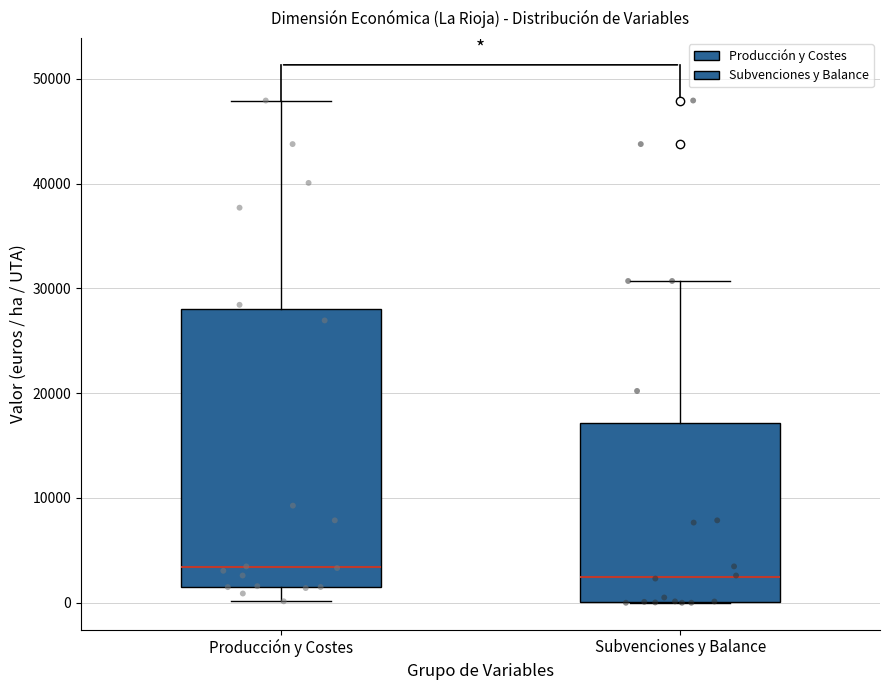

Which box is the tallest, from its lower edge to its upper edge?

Producción y Costes